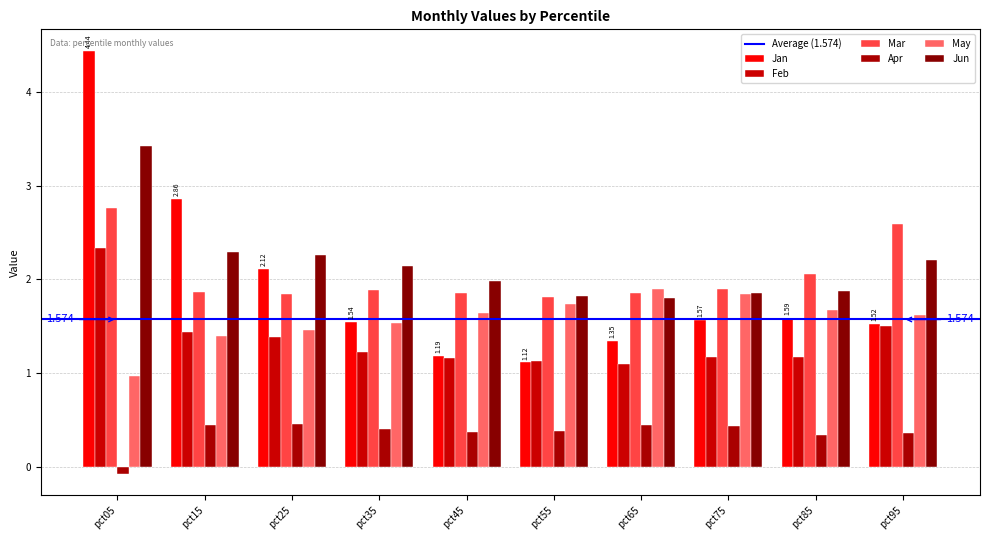

At how many categories does at least one series exceed 2?

6